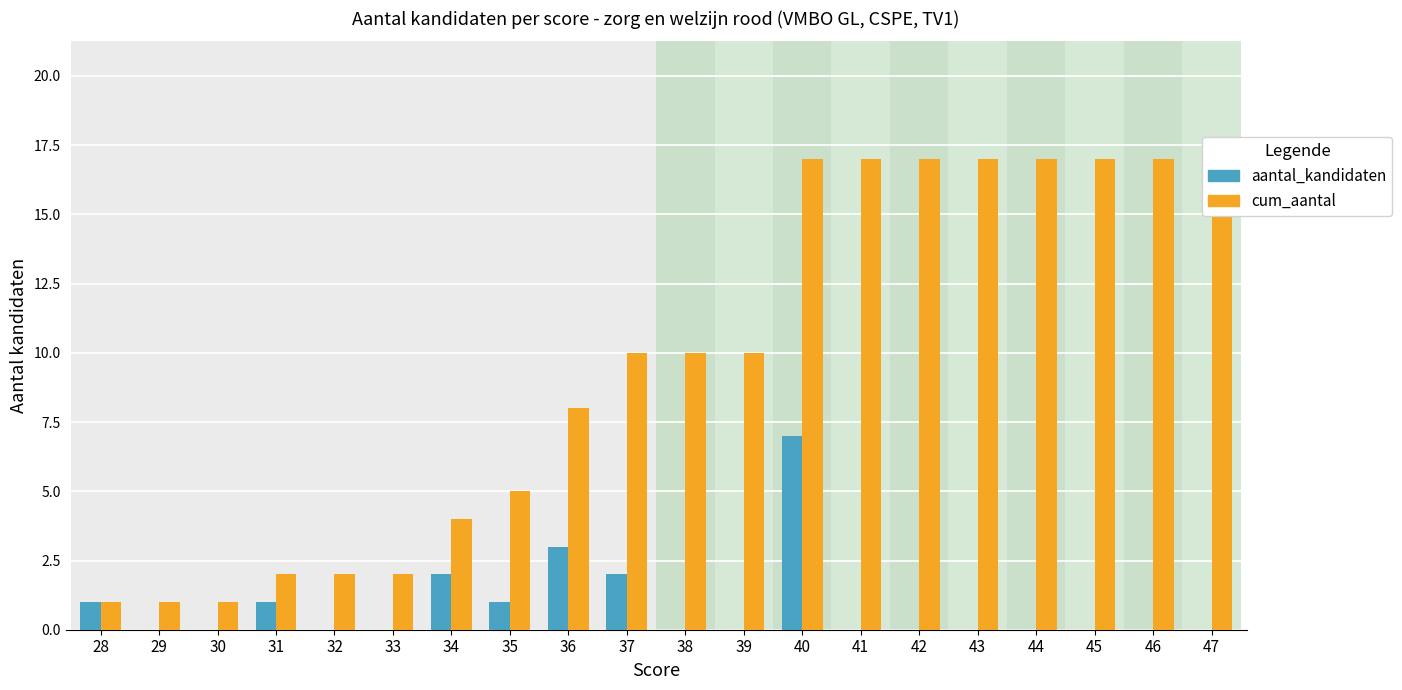

At which label does cum_aantal reach its peak?

40